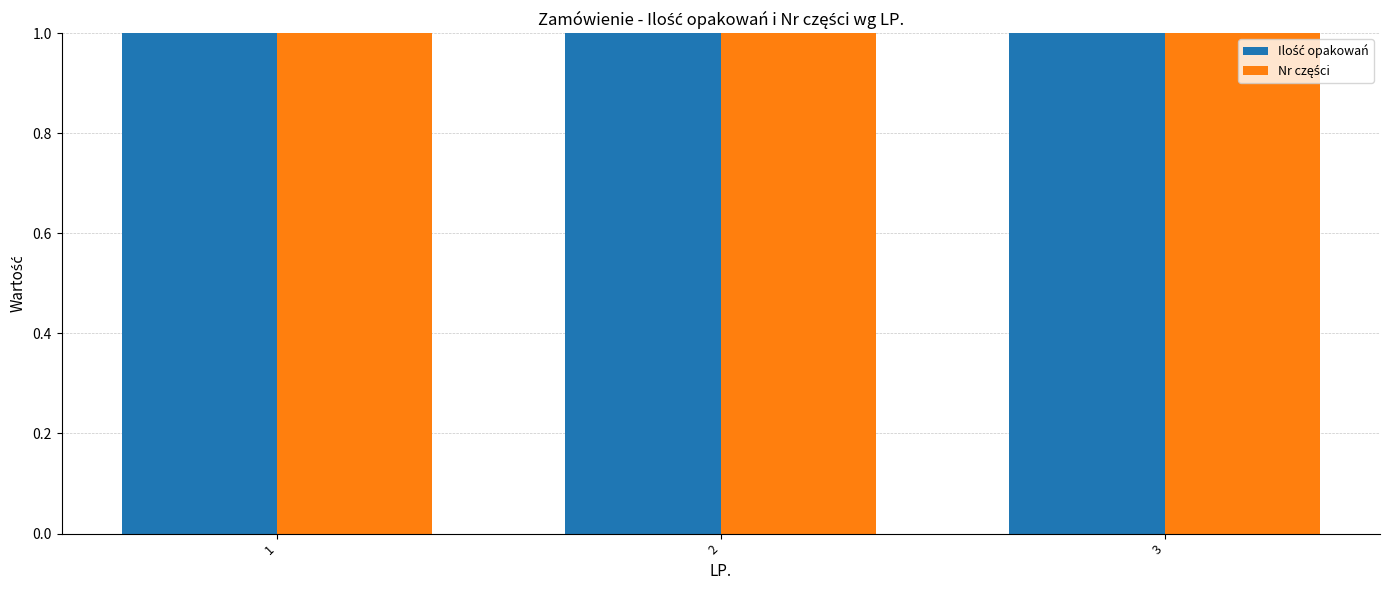

List the labels in order of Ilość opakowań value, largest first.

1, 2, 3